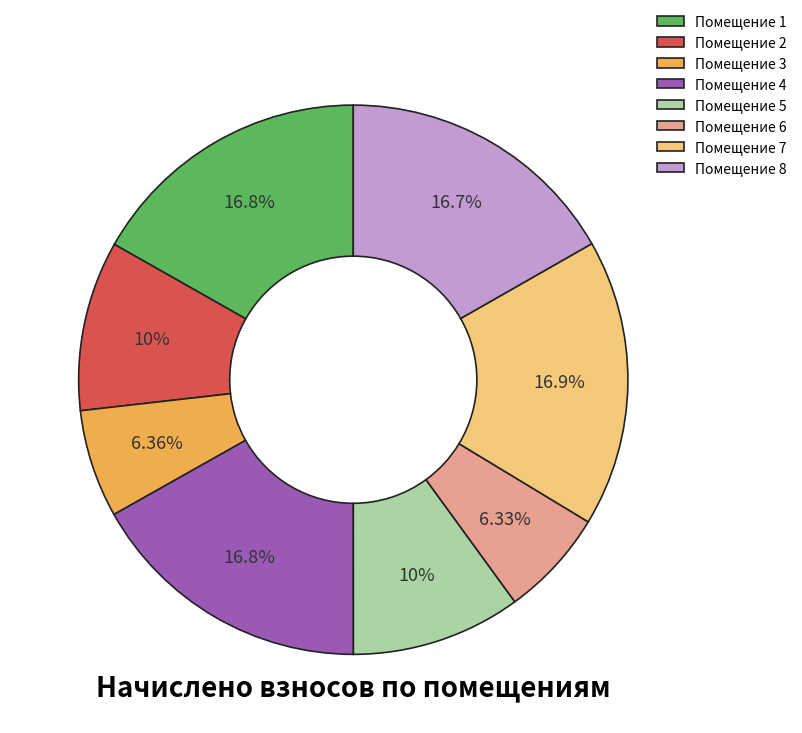

Between Помещение 1 and Помещение 5, which is larger?

Помещение 1